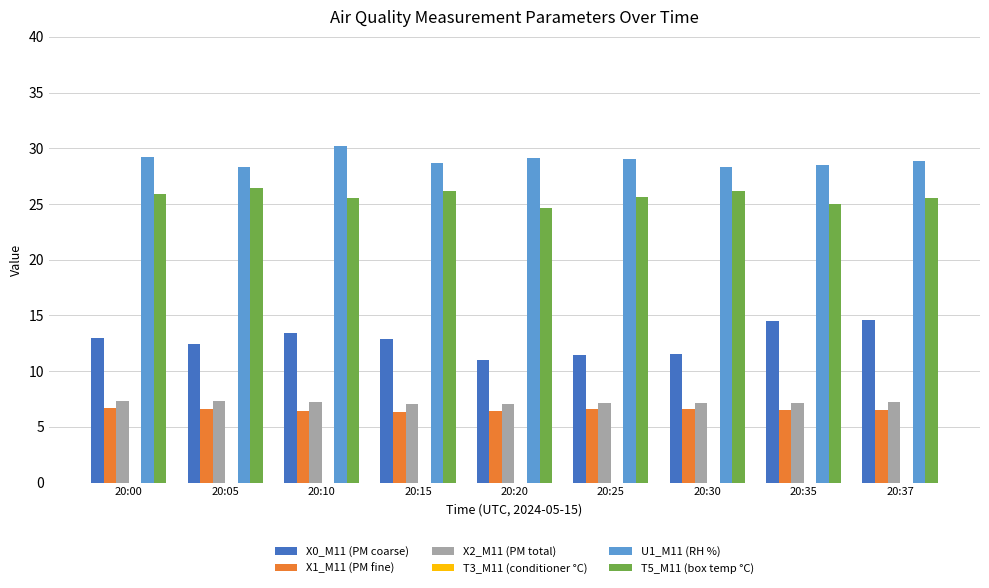

What is the highest value of the T5_M11 (box temp °C) series?

26.4